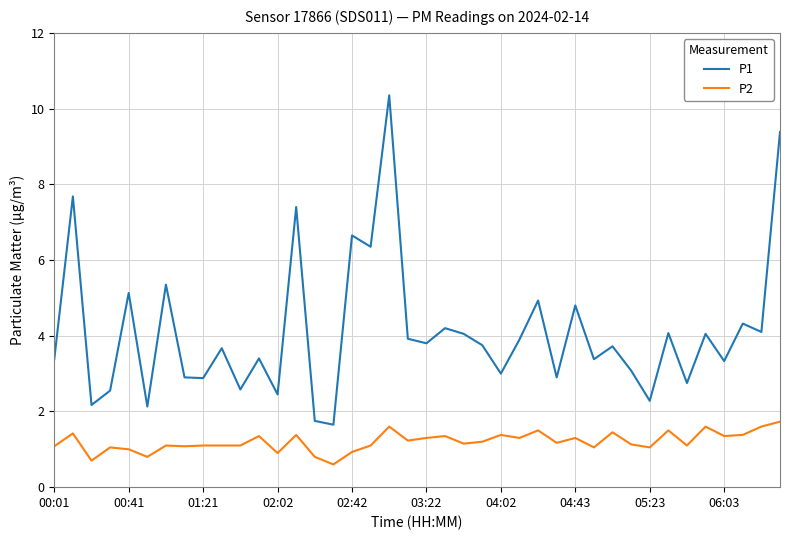

True or false: P1 and P2 cross at least once.

False